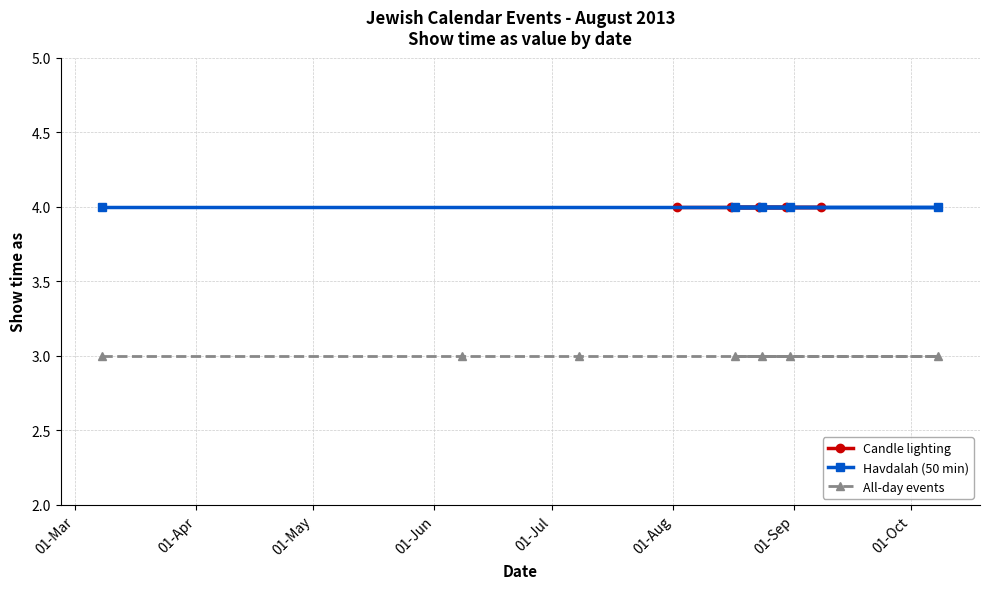

Which has a higher value, 31/8/2013 or 8/2/2013?

31/8/2013